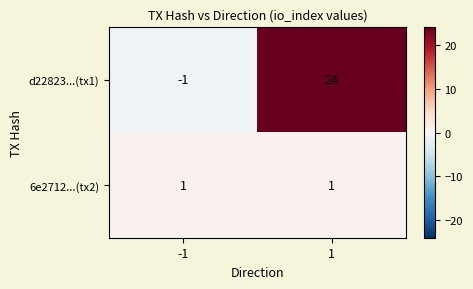

Read the 6e2712...(tx2) value at 1.

1